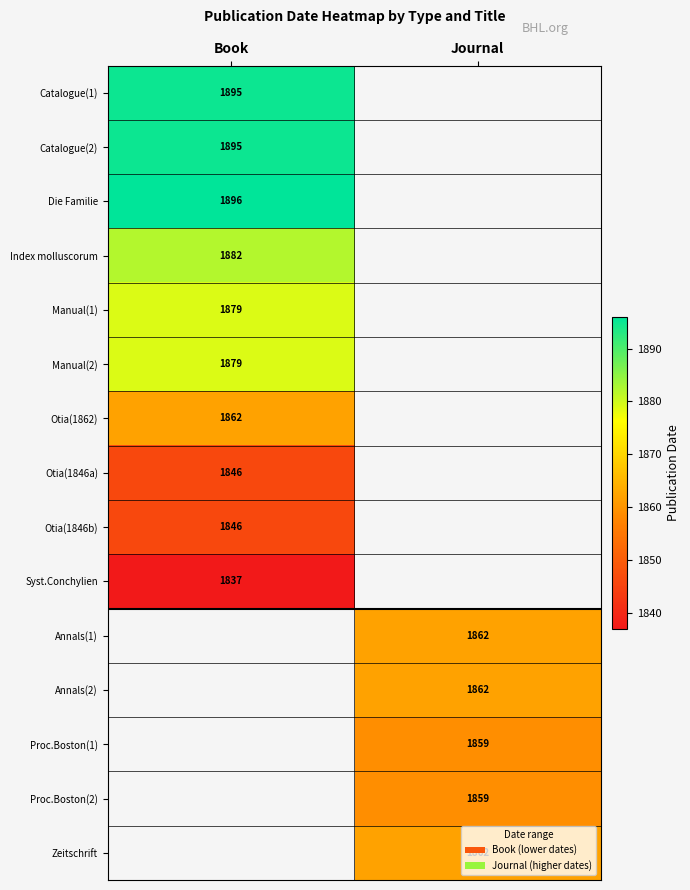

The Proc.Boston(1) series shows 620 at Journal. True or false?

False